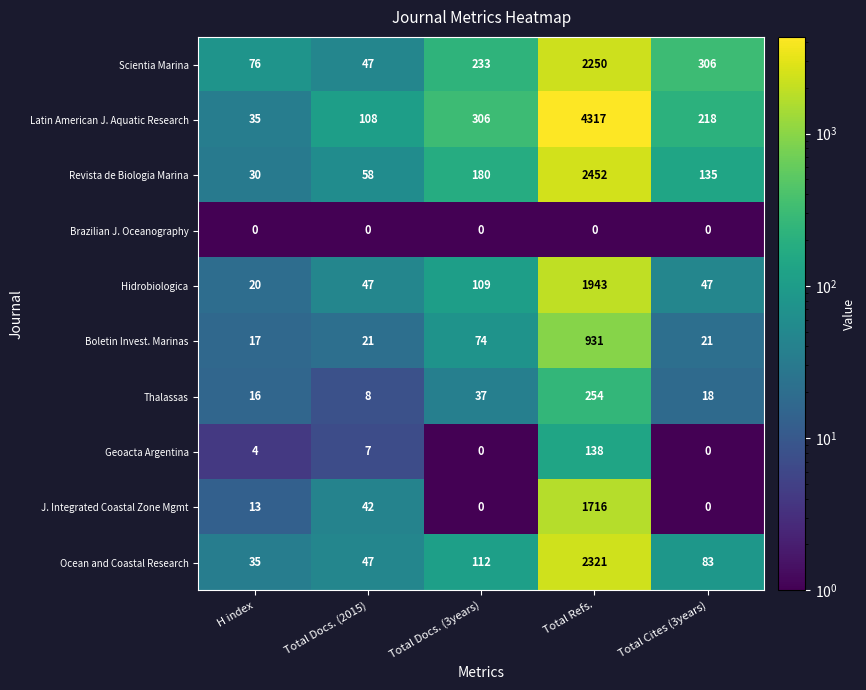

What is the difference between the highest and lowest values at Total Docs. (2015)?

108